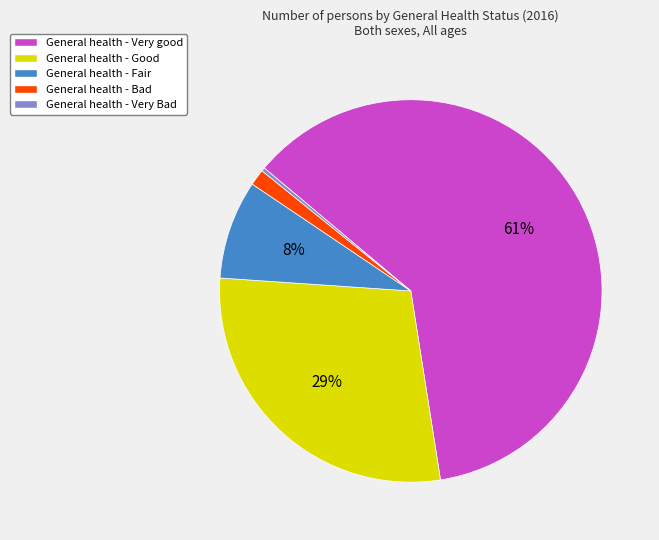

What percentage is the General health - Bad slice, to the nearest percent?

1%